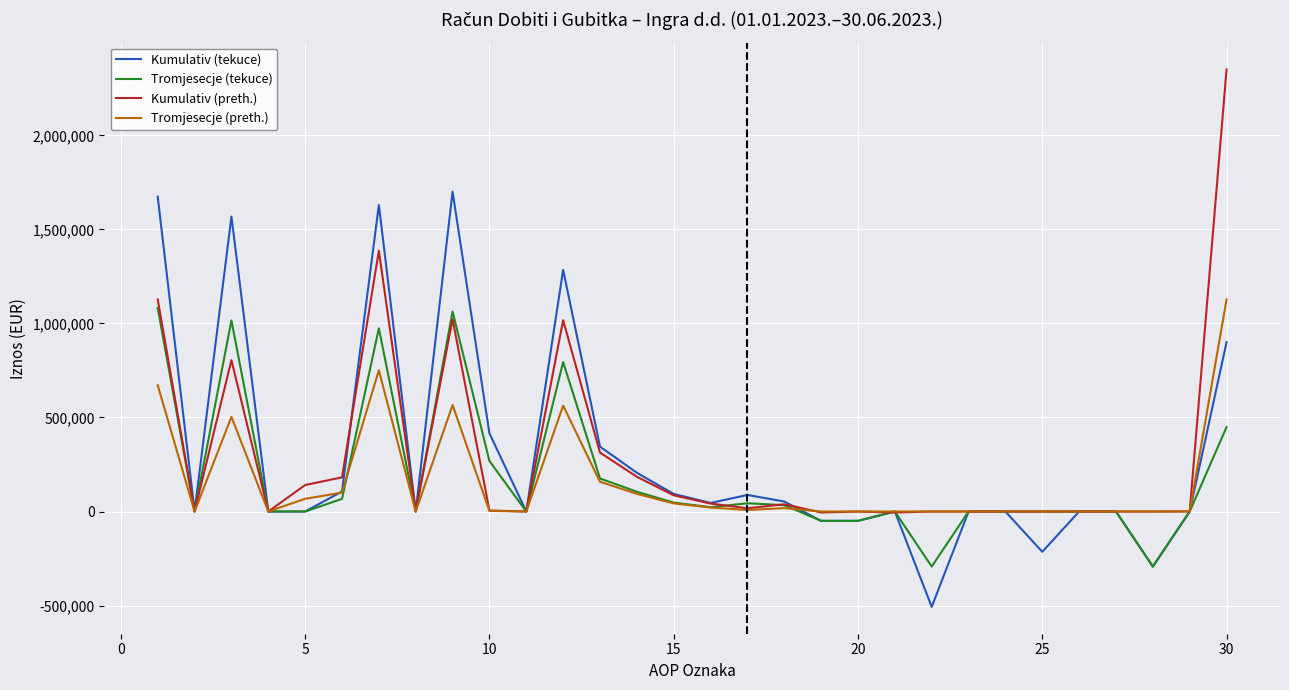

What is the difference between the maximum and second lowest values in the Kumulativ (tekuce) series?

1993533